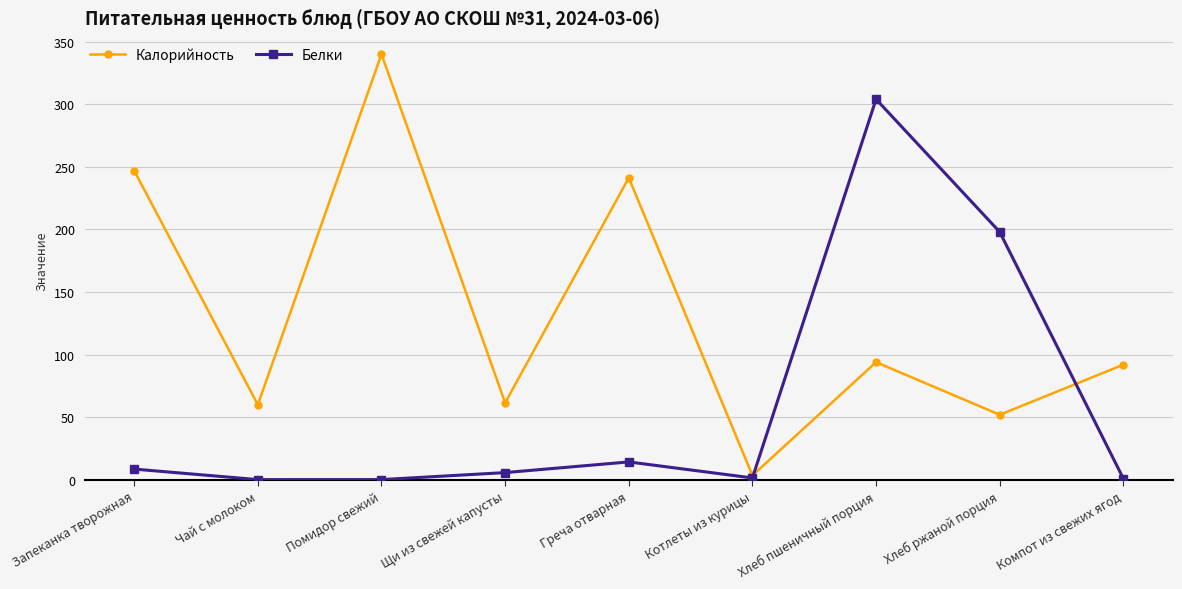

Which category has the lowest value in the Калорийность series?

Котлеты из курицы